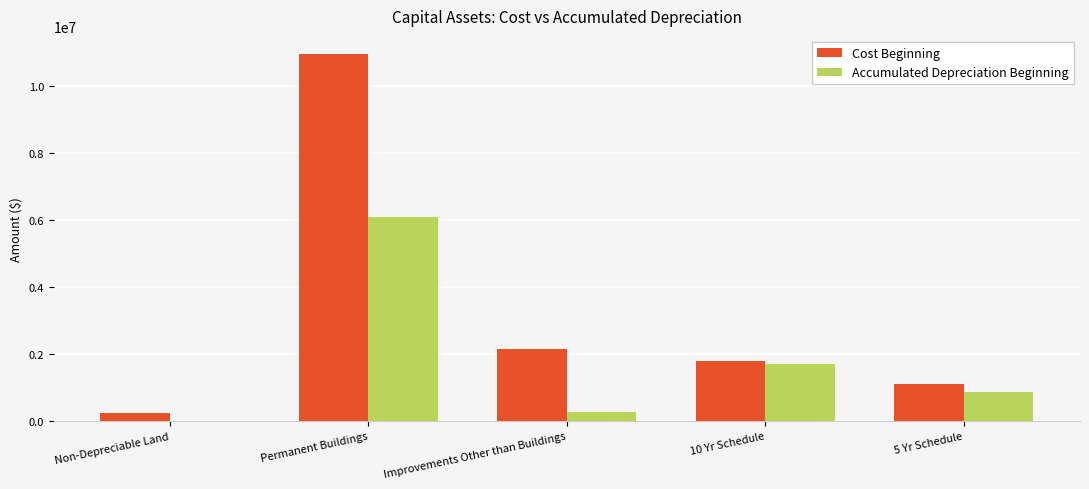

Count the number of categories in the chart.

5